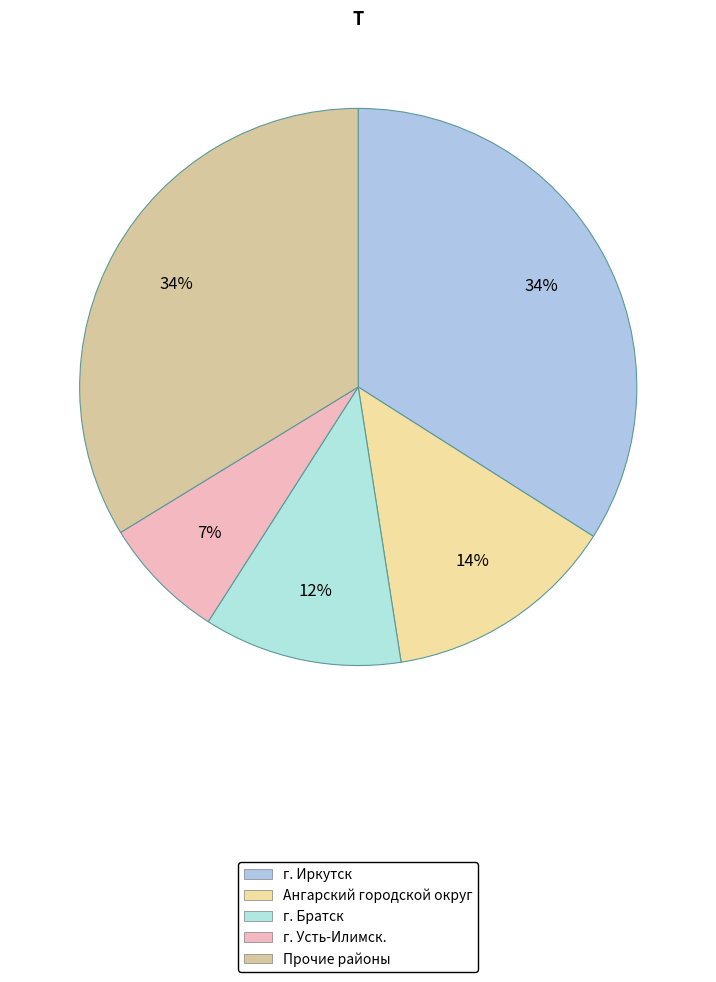

To the nearest percent, what is the average slice percentage?

20%